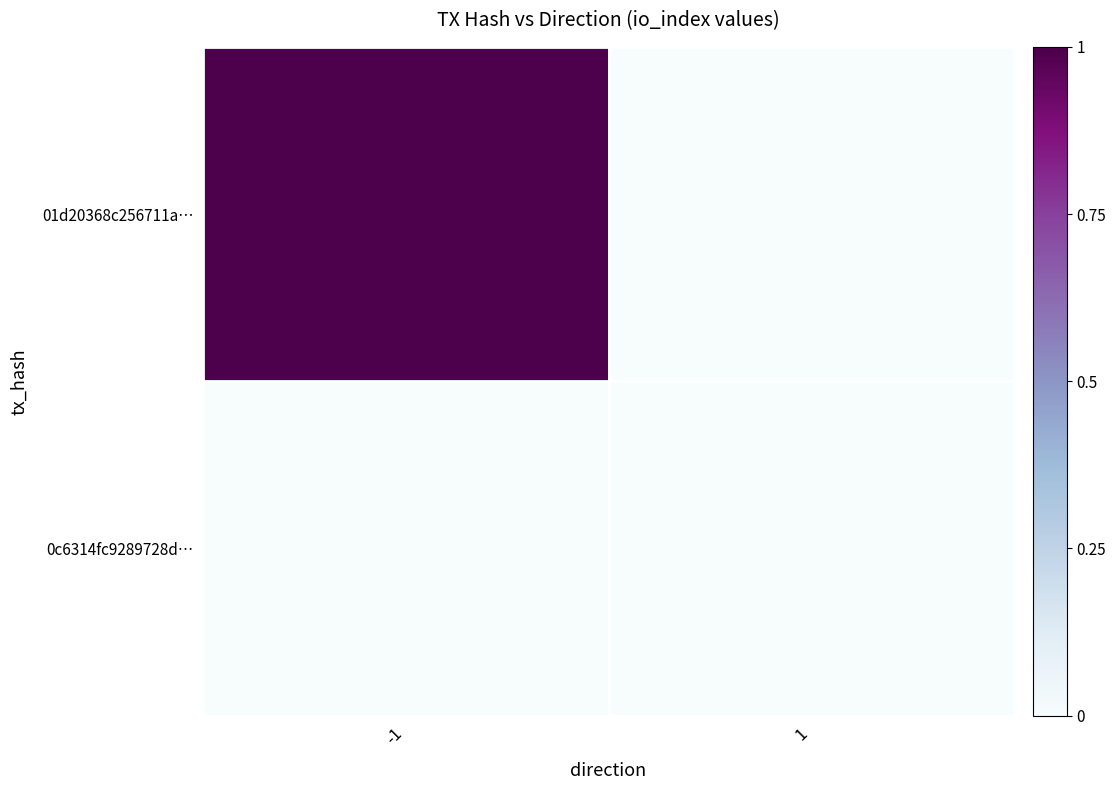

At how many categories does at least one series exceed 0?

1